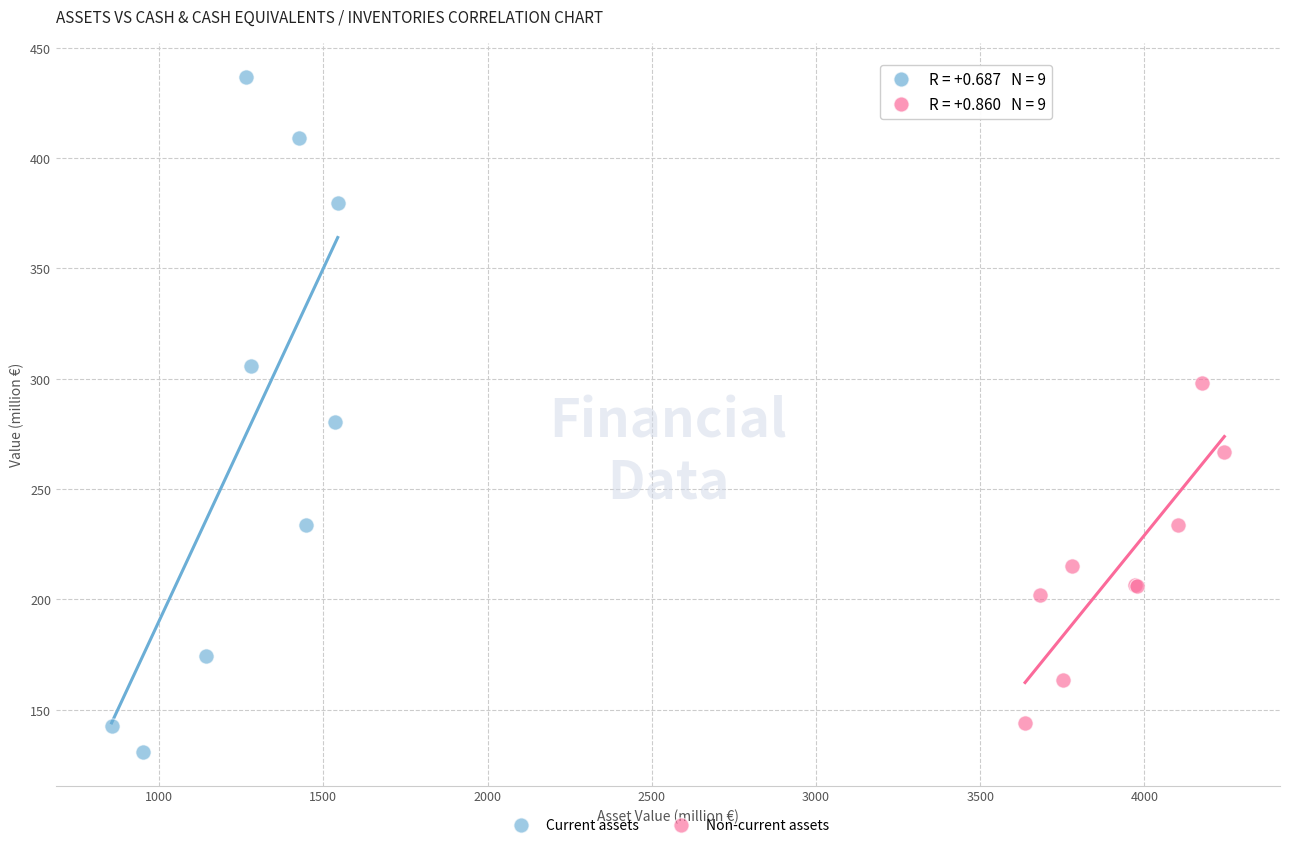

Which series has the largest Y range (max minus min)?

Current assets